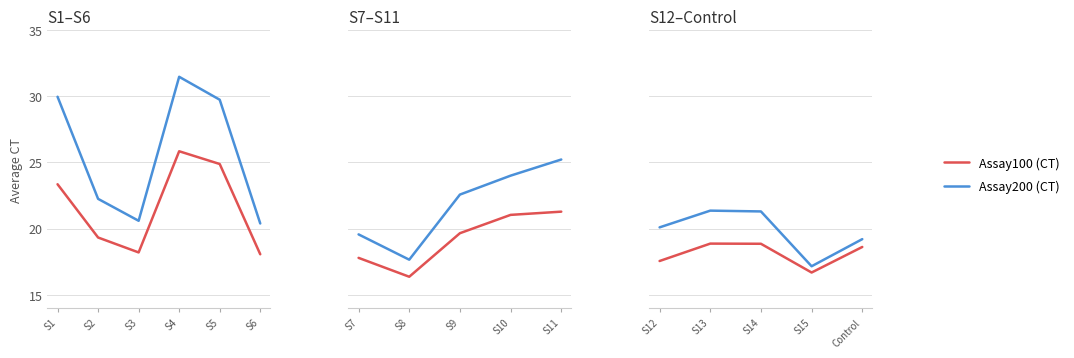

True or false: Assay200 (CT) and Assay100 (CT) cross at least once.

False